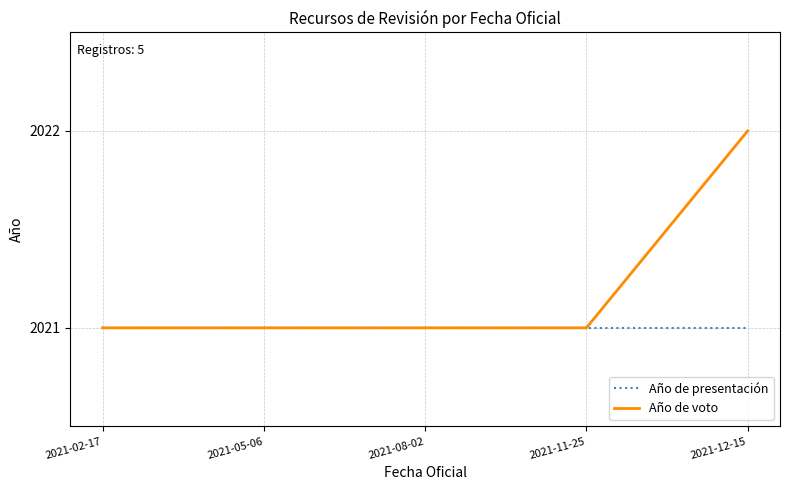

How many Año de voto values are between 2021 and 2022?

5